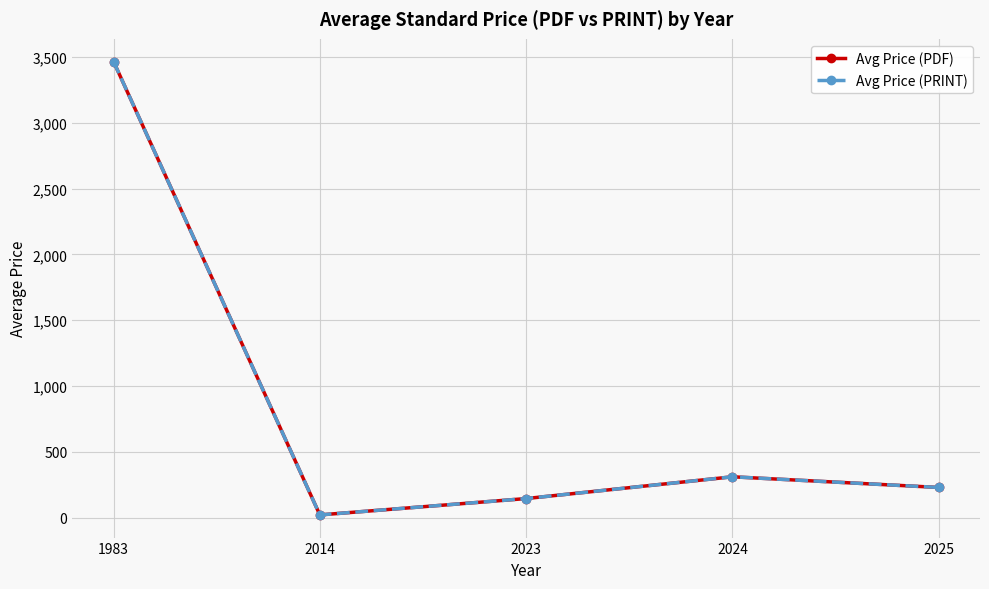

Rank the series at 2024 from highest to lowest value.

Avg Price (PDF), Avg Price (PRINT)